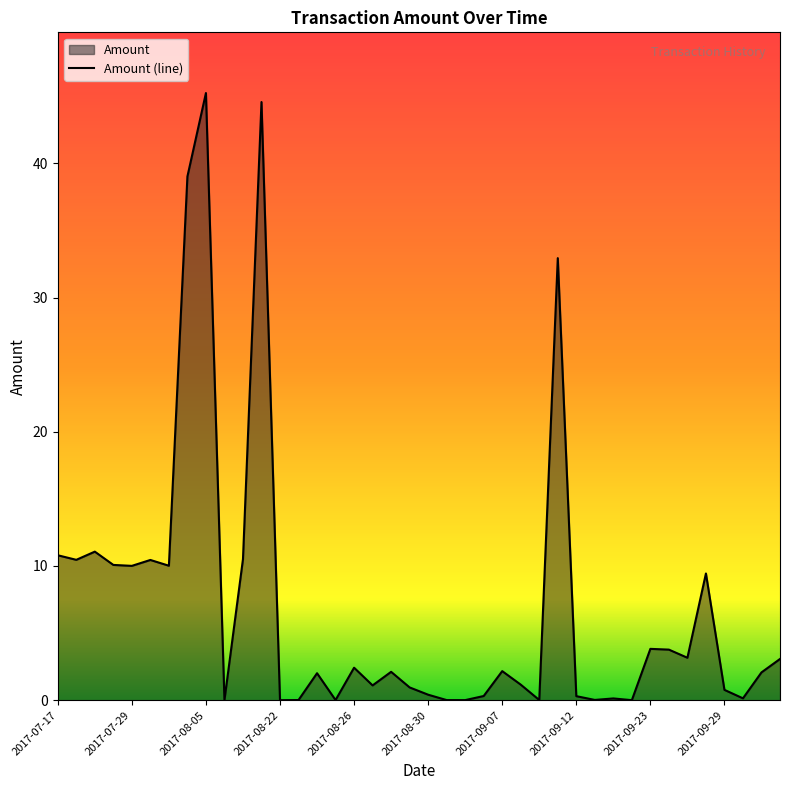

At which category does the chart reach its peak across all series?

2017-08-05